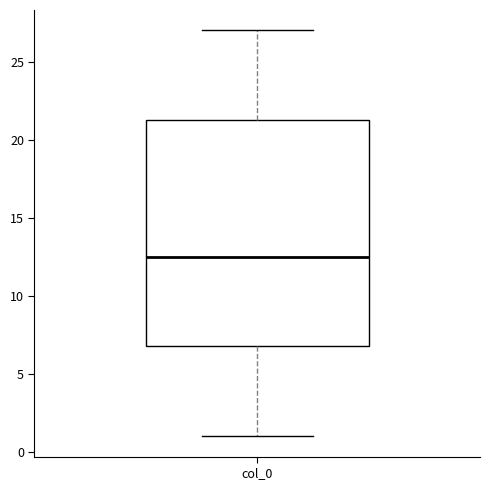

Where does the lower whisker of the box for col_0 end on the y-axis? The values are not printed on the chart, so give them approximately, as read against the axis.

1.0